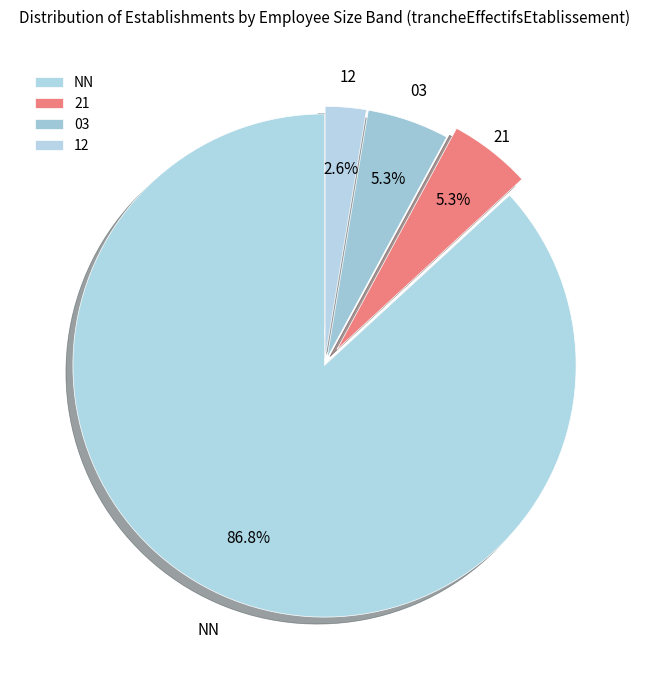

What percentage is NOT represented by 12?

97.4%